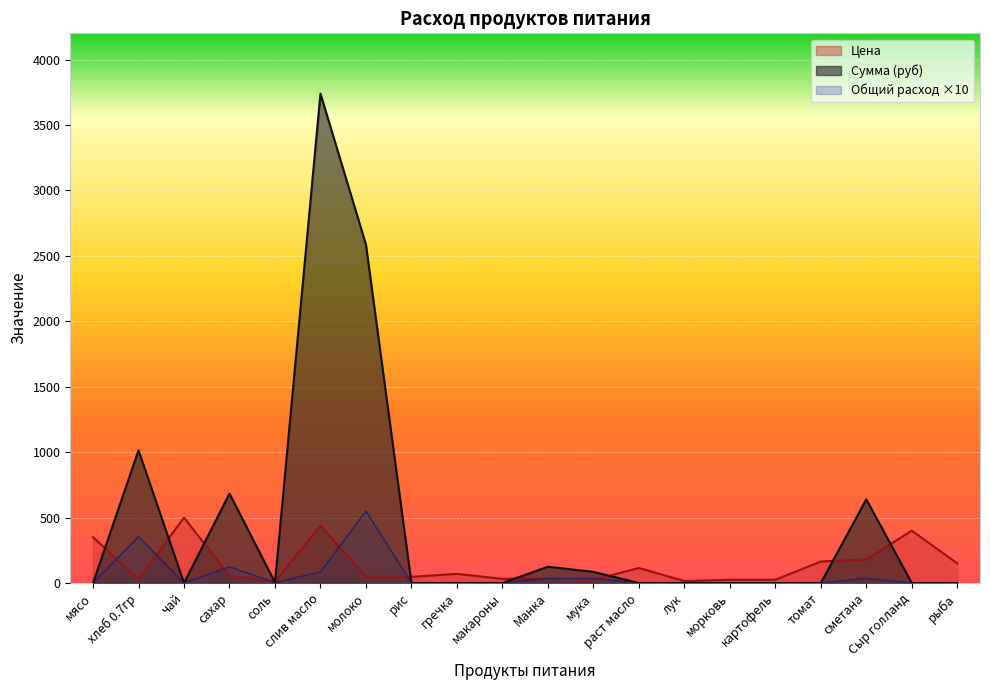

Which category has the highest value across all series?

слив масло